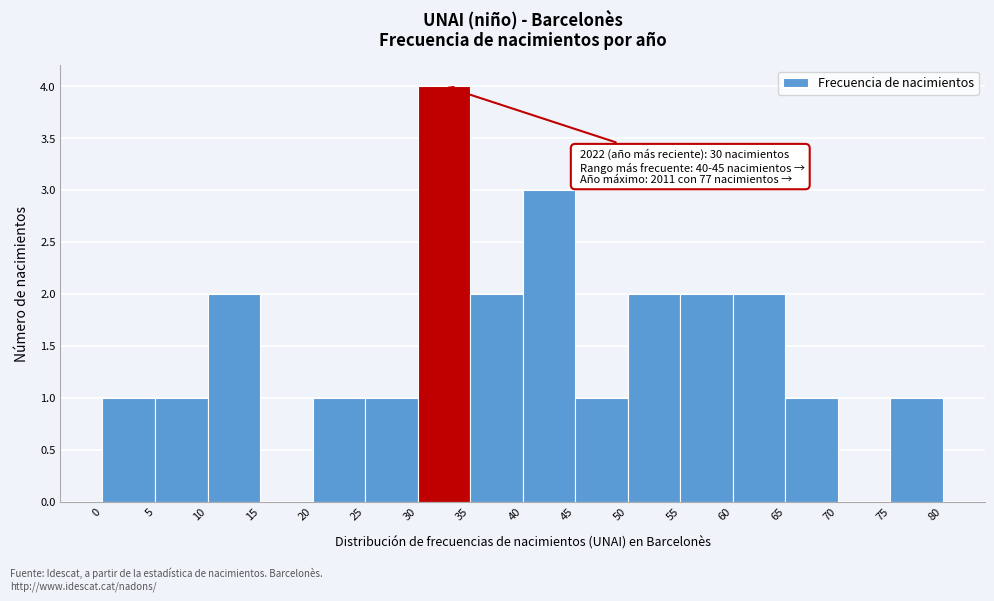

Over which range of the x-axis is the bar tallest?

30 to 35